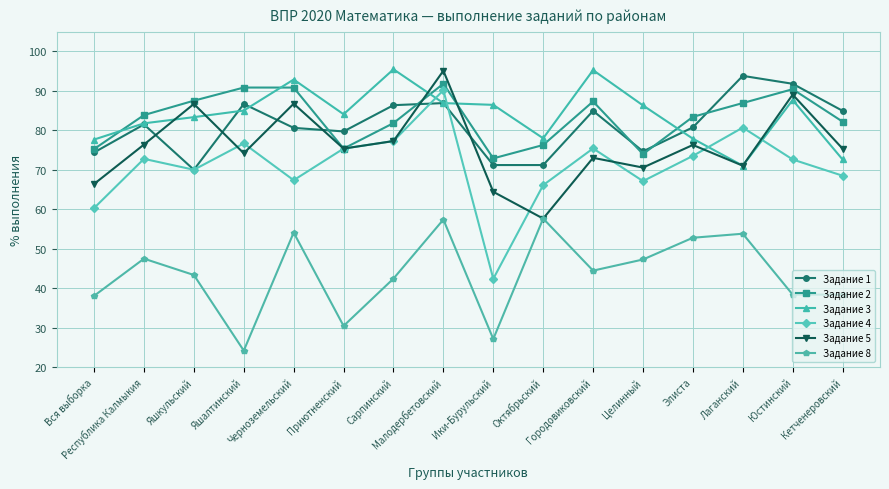

What is the label of the 5th point from the right?

Целинный